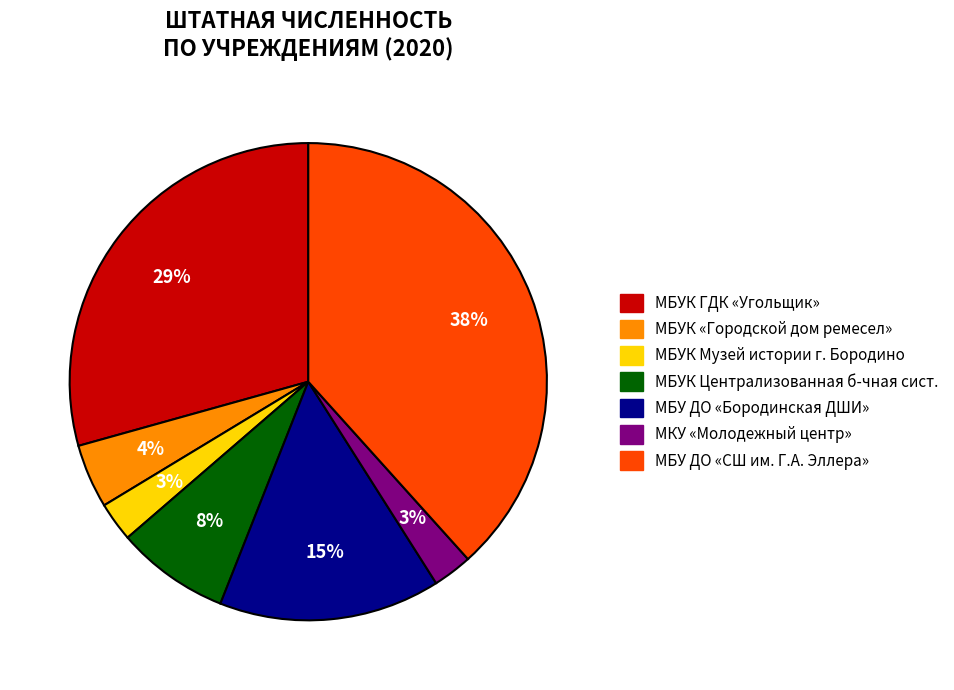

Is there a majority slice in this chart?

No